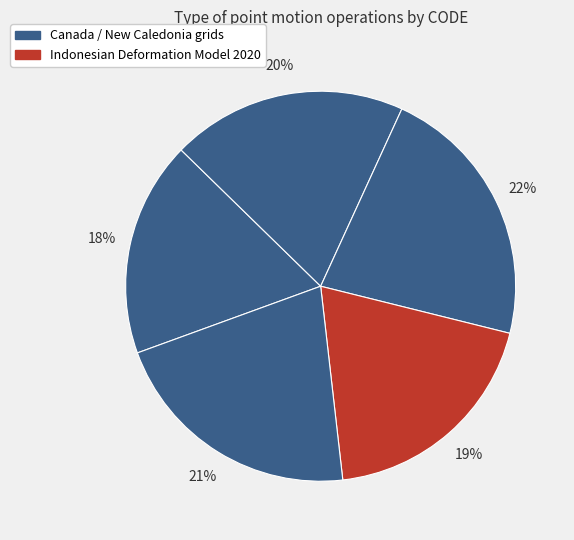

Count the number of slices in the pie.

5